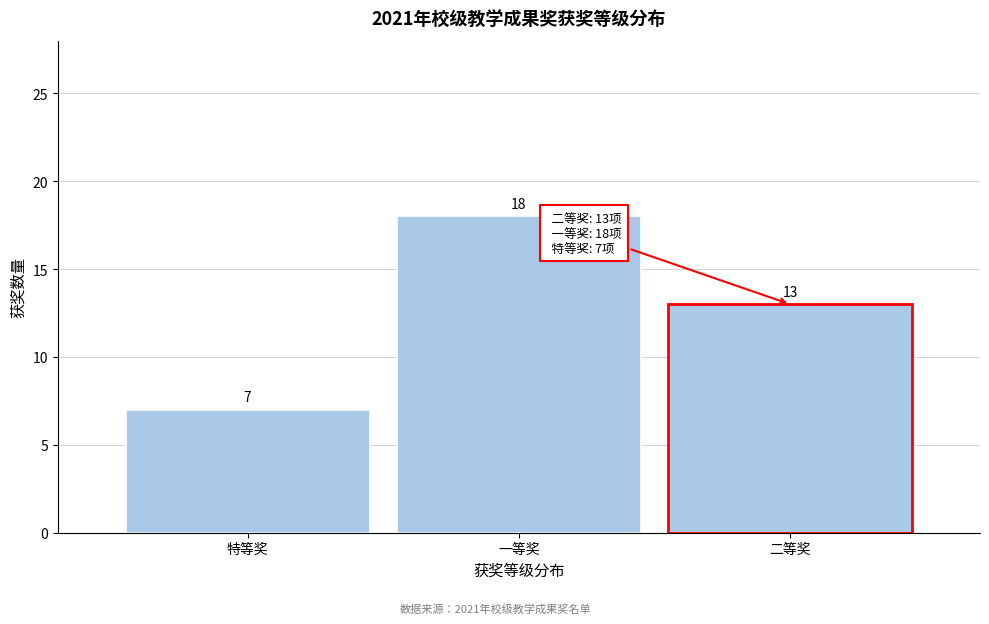

Reading right to left, what are all the values shown in this chart?

13	18	7